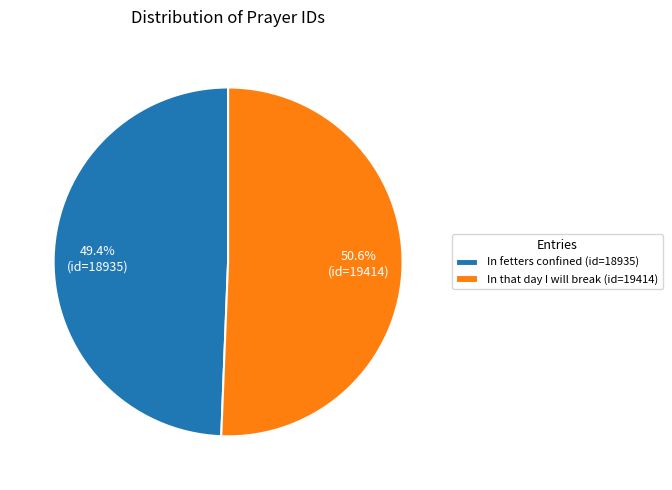

To the nearest percent, what is the combined percentage of In that day I will break (id=19414) and In fetters confined (id=18935)?

100%